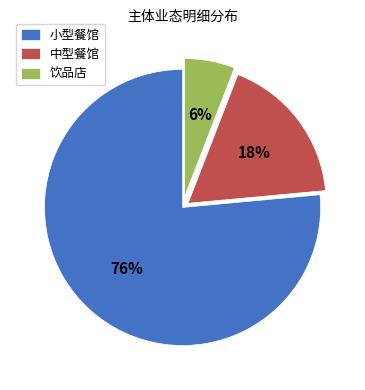

To the nearest percent, what percentage of the pie is 饮品店?

6%